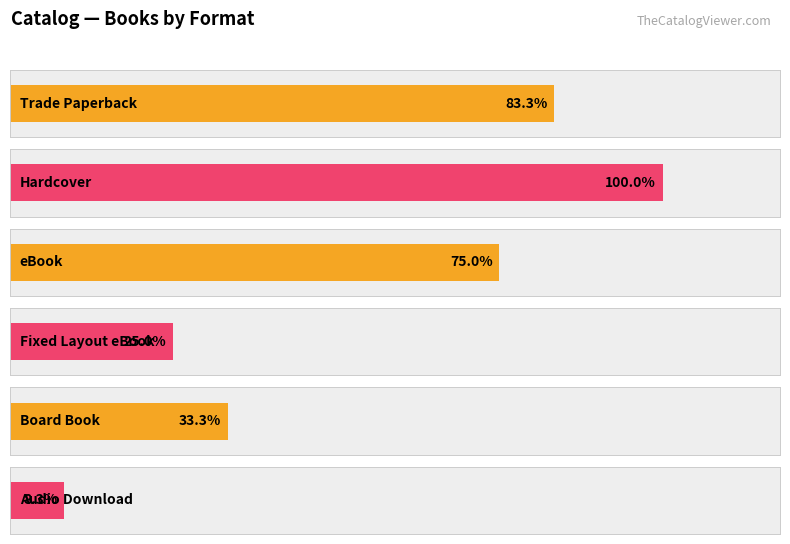

At how many categories does at least one series exceed 2?

6